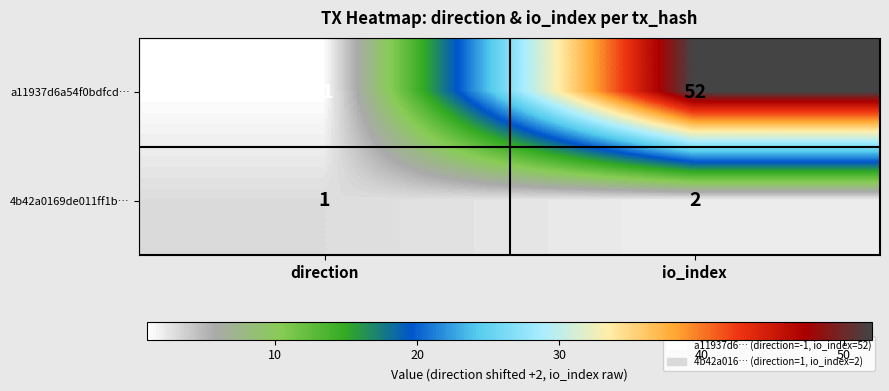

What is the sum of the a11937d6a54f0bdfcd… values at io_index and direction?

51